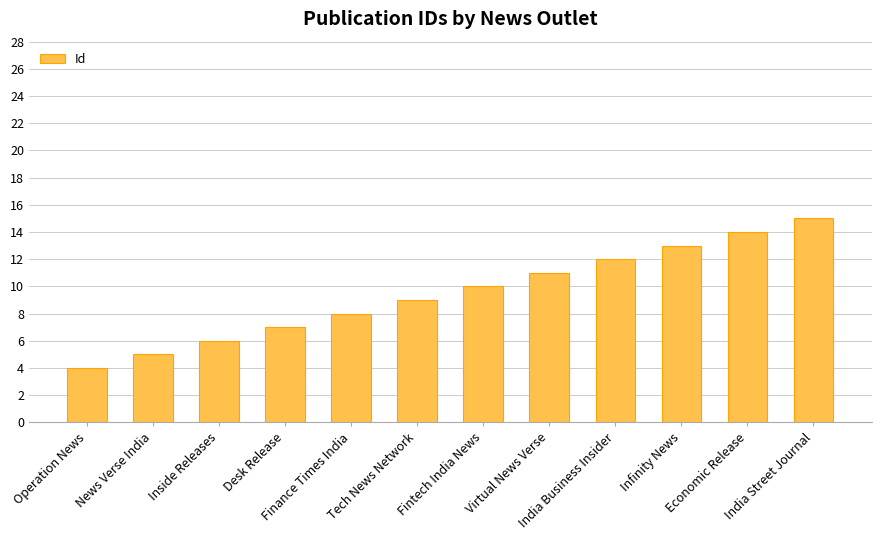

What is the ratio of the value at Finance Times India to the value at Infinity News?

0.6